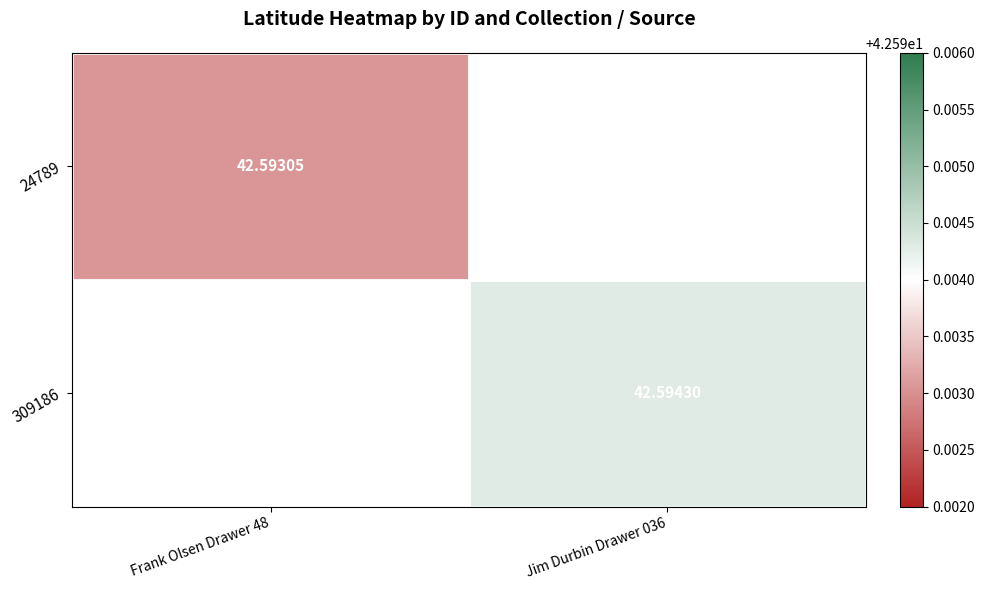

Where is 24789 nearest to the value 42?

Frank Olsen Drawer 48